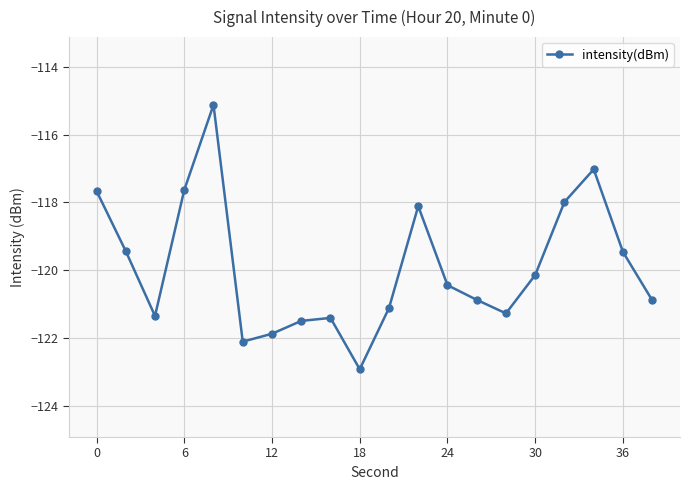

What is the minimum value shown in the chart?

-122.9